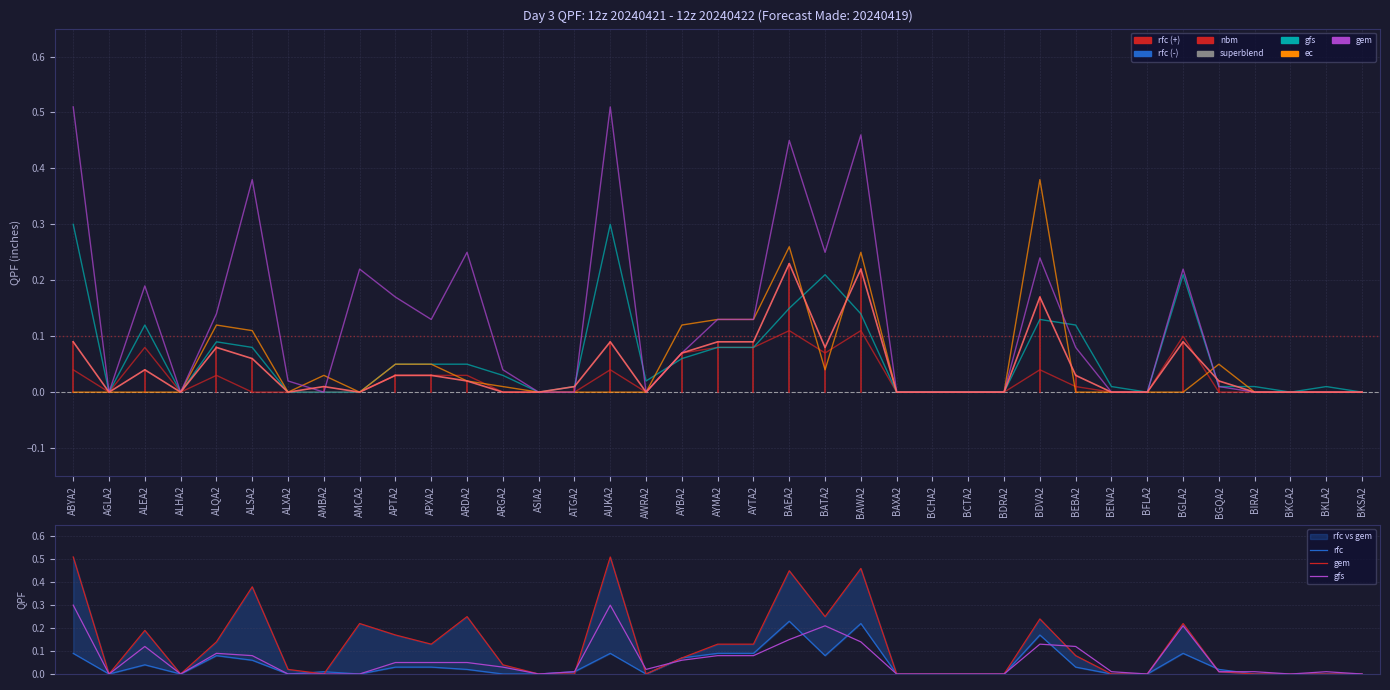

The gem series shows 0.2 at BGLA2. True or false?

True